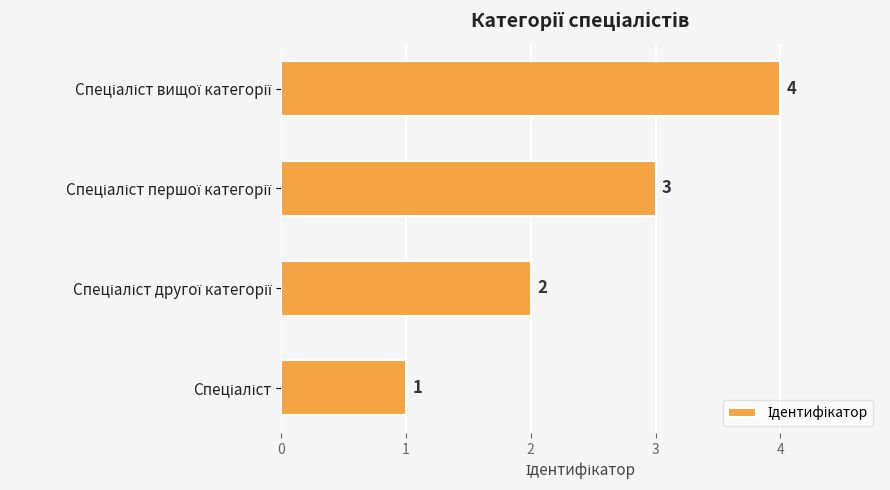

What is the maximum value shown in the chart?

4